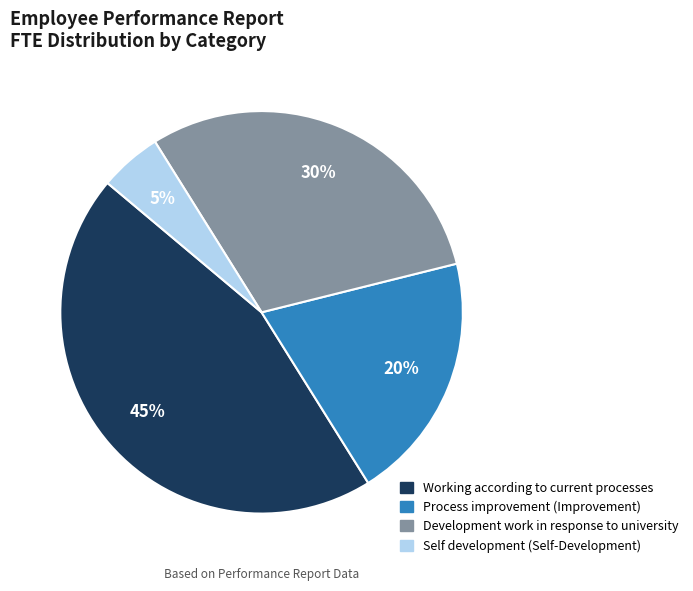

Which category has the smallest portion of the pie?

Self development (Self-Development)